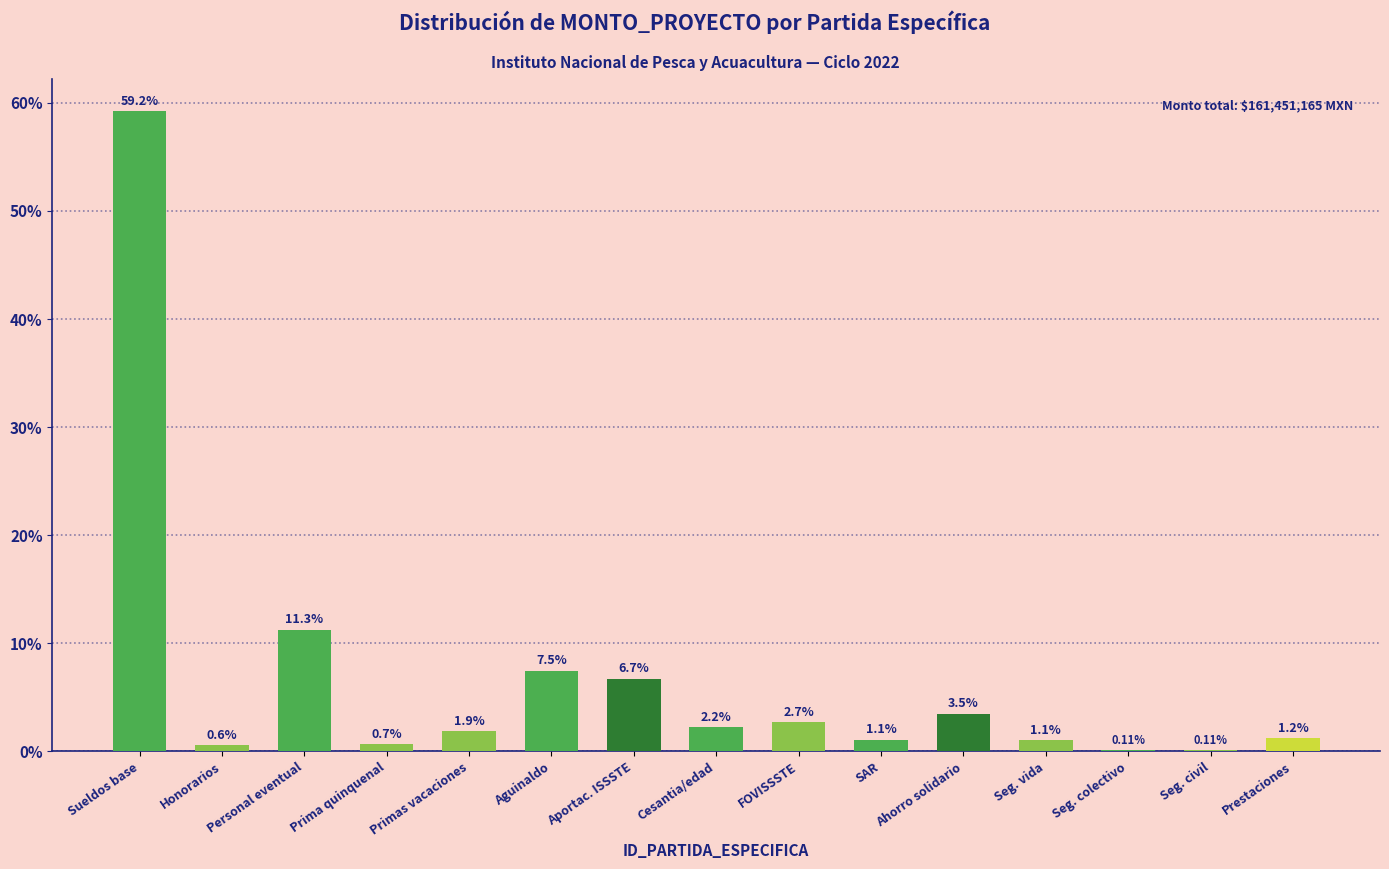

What is the sum of the values at Seg. civil and Honorarios?

0.7